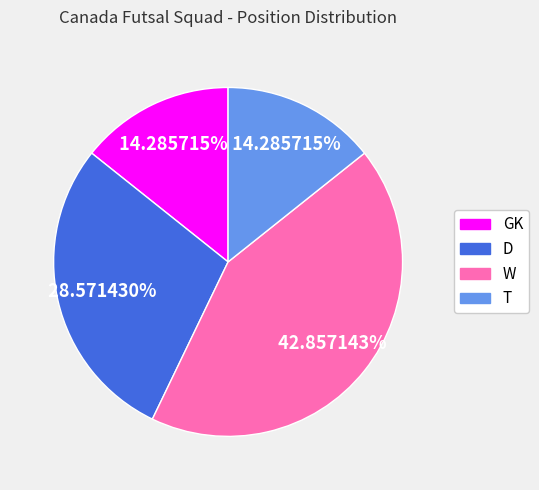

The D slice represents 29% of the pie. True or false?

True